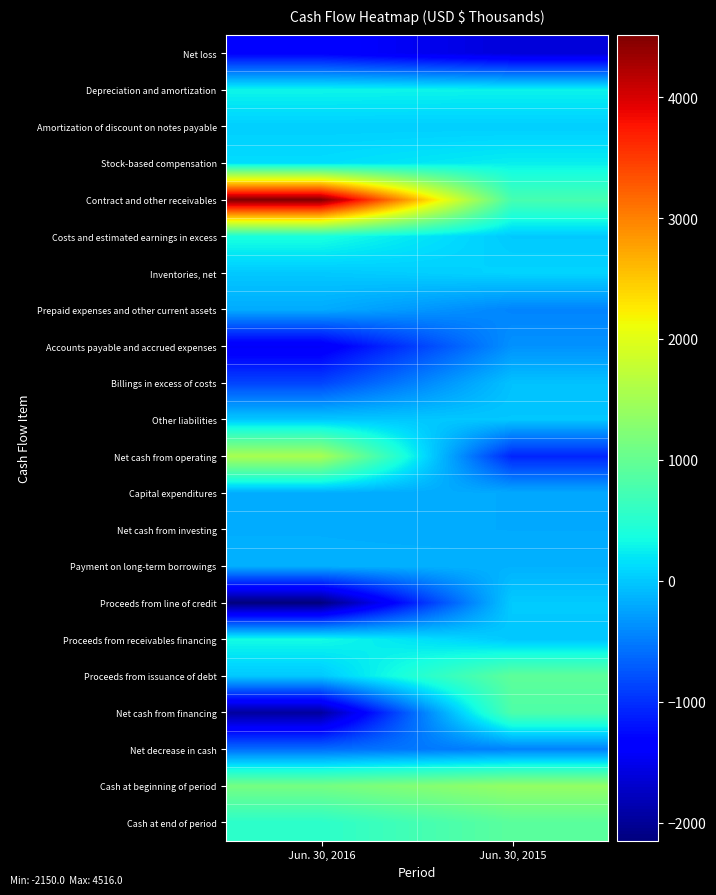

How many categories are shown in the chart?

2